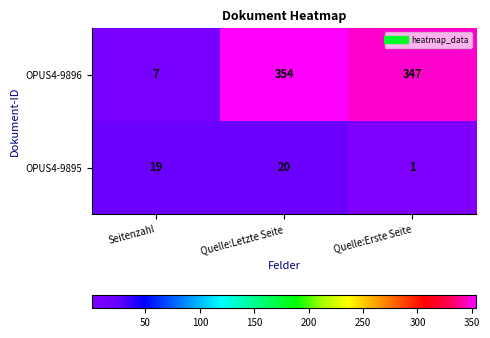

True or false: OPUS4-9896 has a value of 7 at Seitenzahl.

True